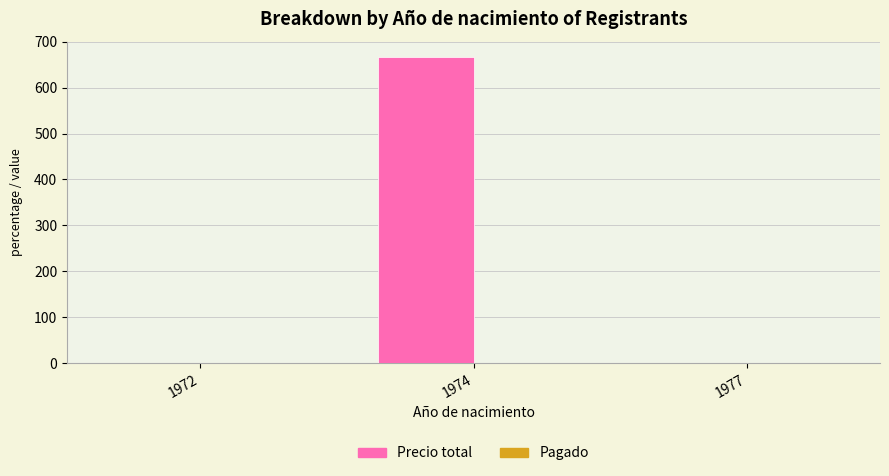

At which category is the sum across all series the highest?

1974